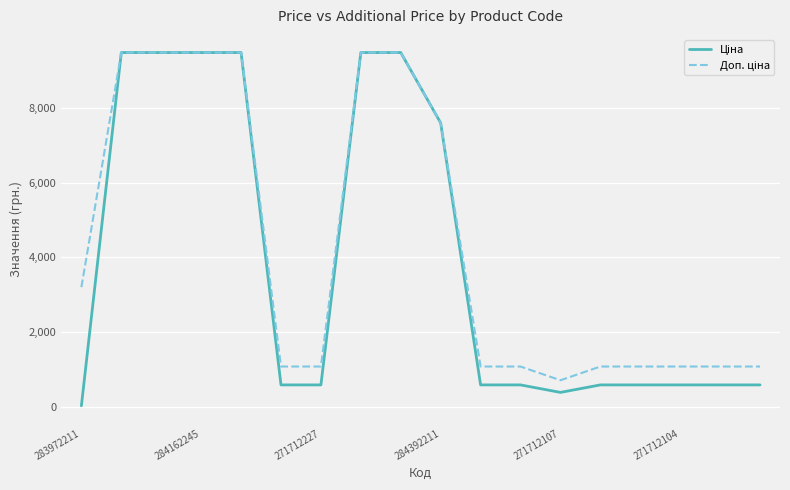

Which category has the lowest value across all series?

283972211